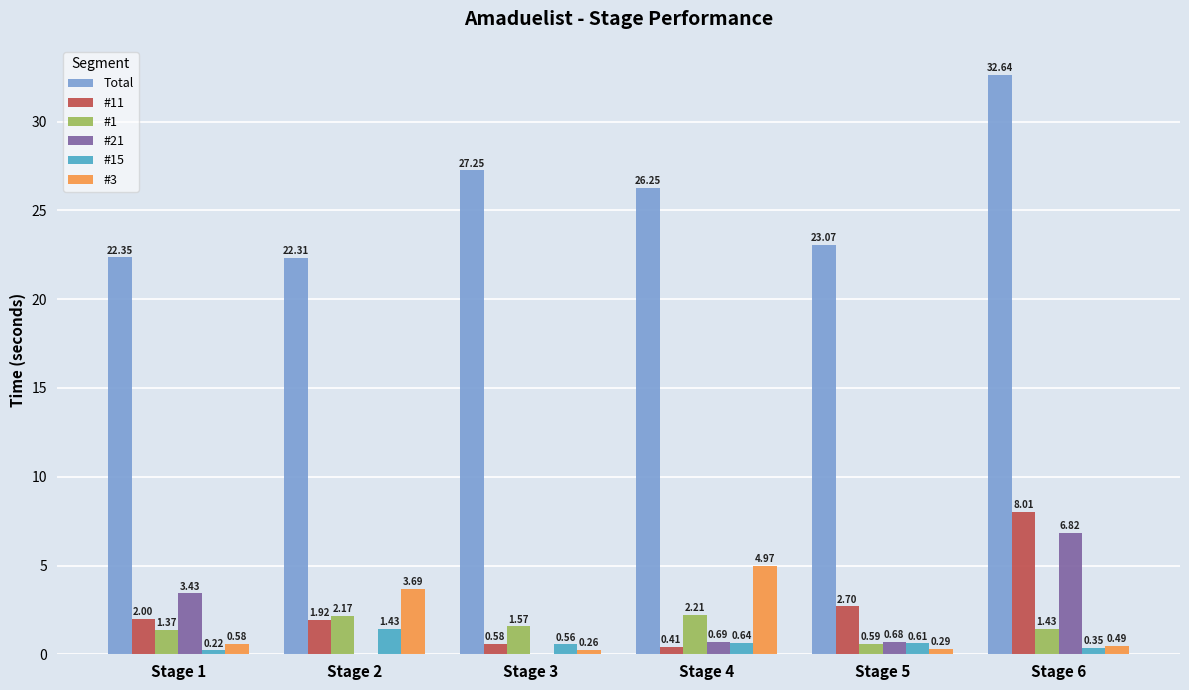

Which series changed the most between Stage 1 and Stage 4?

#3